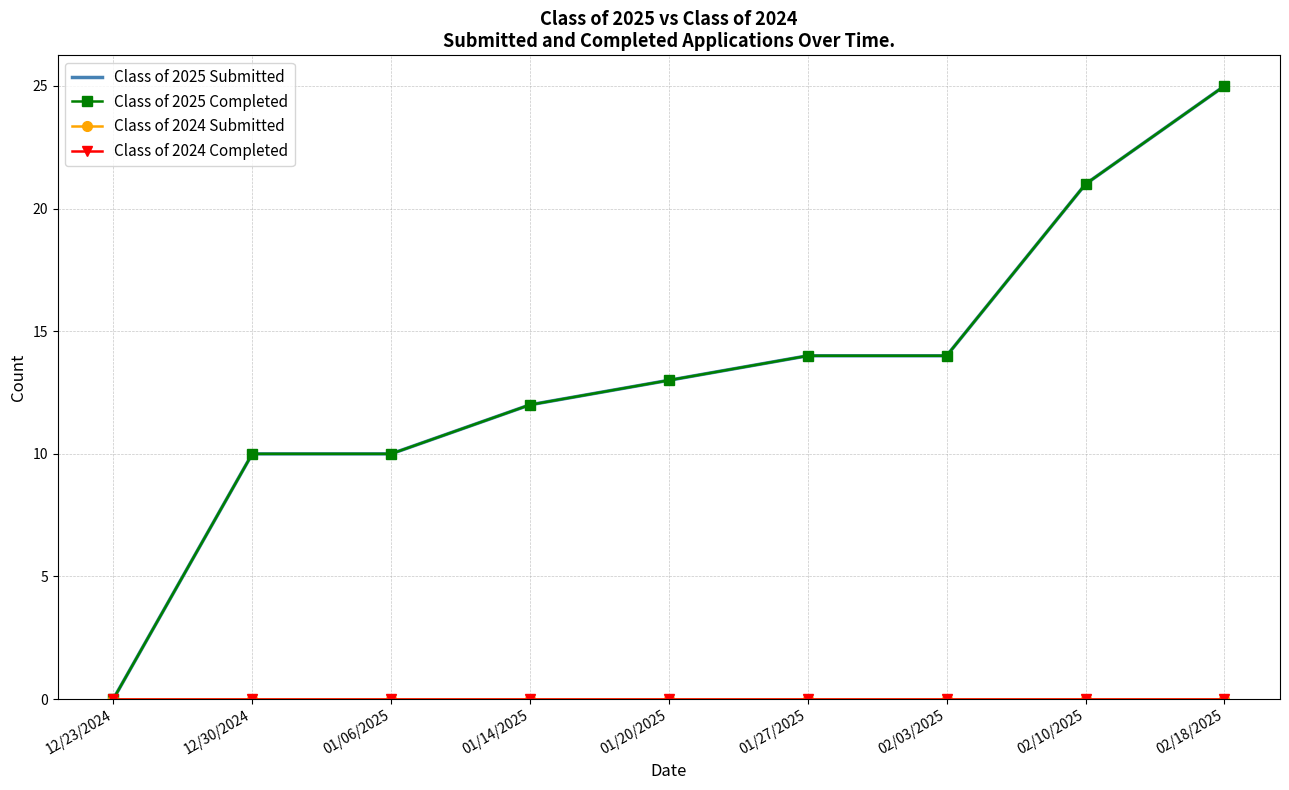

What are all the series names shown in the legend?

Class of 2025 Submitted, Class of 2025 Completed, Class of 2024 Submitted, Class of 2024 Completed